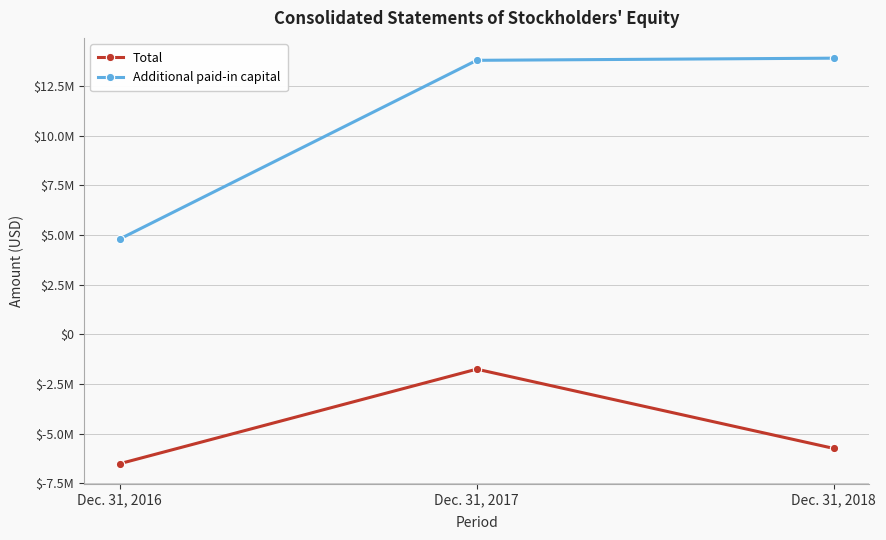

Between Dec. 31, 2016 and Dec. 31, 2017, which series saw the biggest shift?

Additional paid-in capital